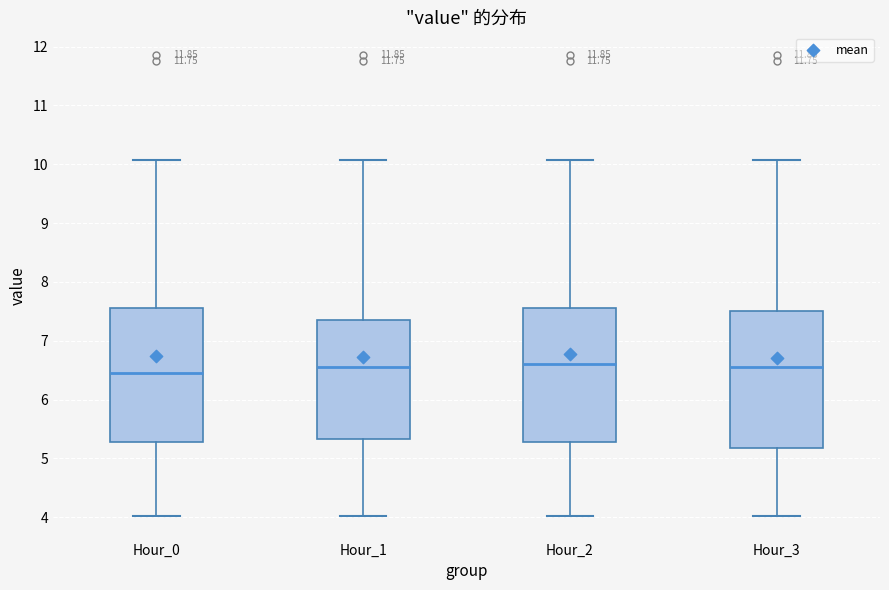

Reading left to right, read every box against the y-axis: the position of its median line, the range the box covers, and the ends of its whiskers. The values are not printed on the chart, so give them approximately, as read against the axis.

Hour_0: median 6.5, box 5.3 to 7.6, whiskers 4.0 to 10.1
Hour_1: median 6.6, box 5.3 to 7.4, whiskers 4.0 to 10.1
Hour_2: median 6.6, box 5.3 to 7.6, whiskers 4.0 to 10.1
Hour_3: median 6.6, box 5.2 to 7.5, whiskers 4.0 to 10.1